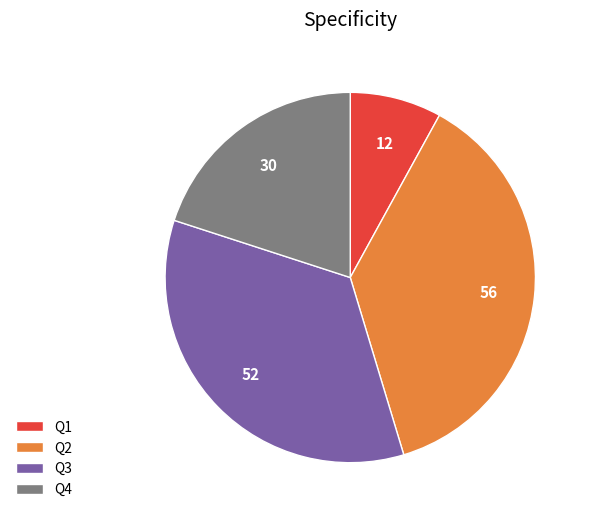

Does Q4 account for over 50% of the chart?

No